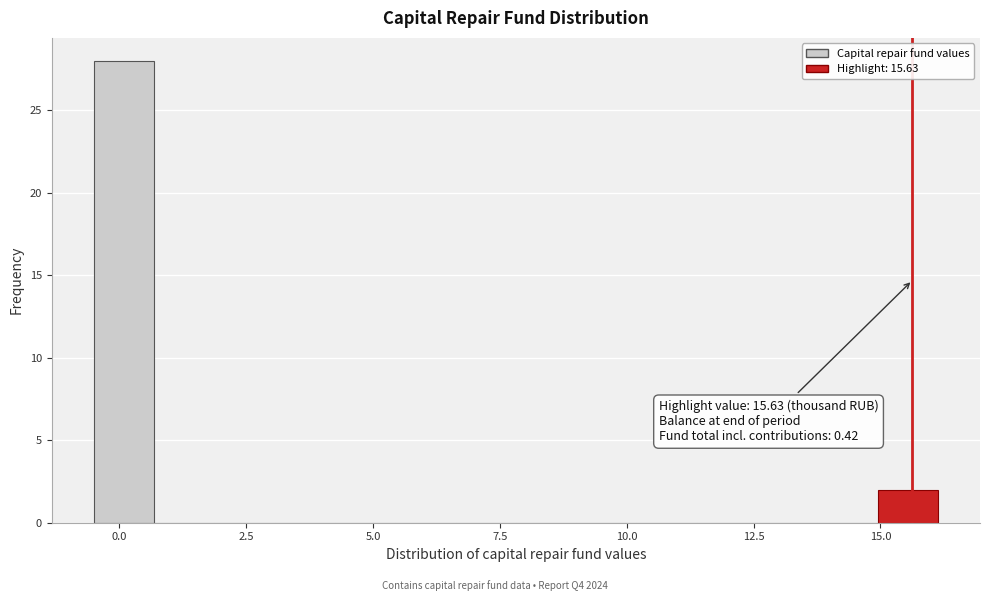

Around what value on the x-axis is the tallest bar? Give the approximate position of its centre, as read against the axis.

0.0